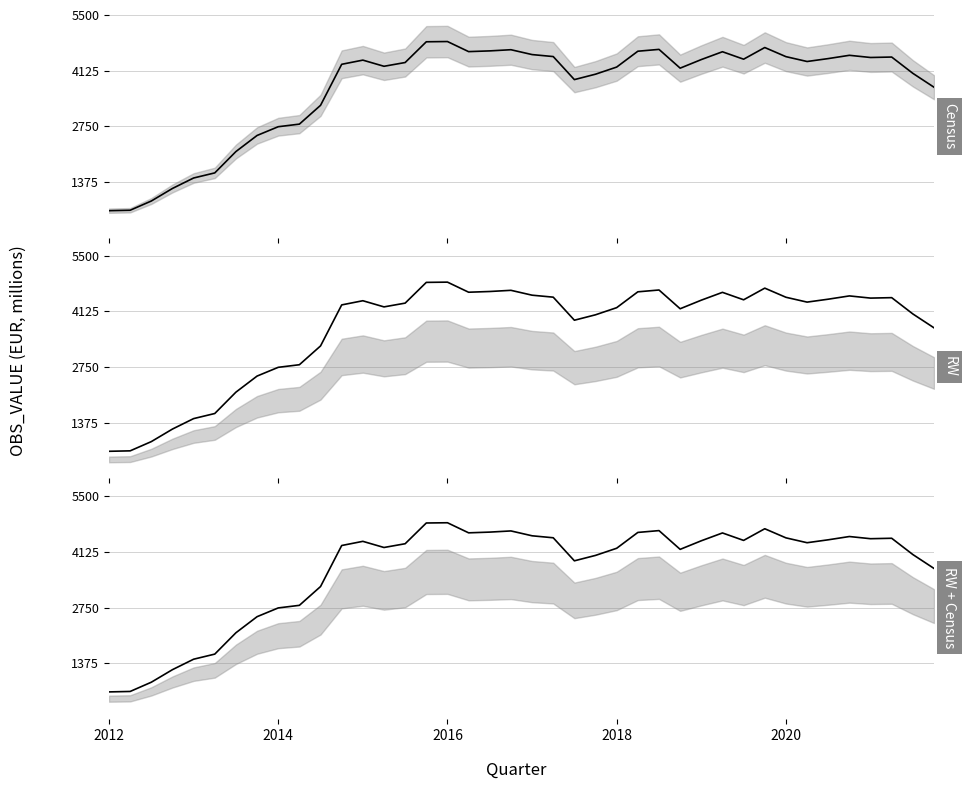

What is the greatest value displayed?

4845